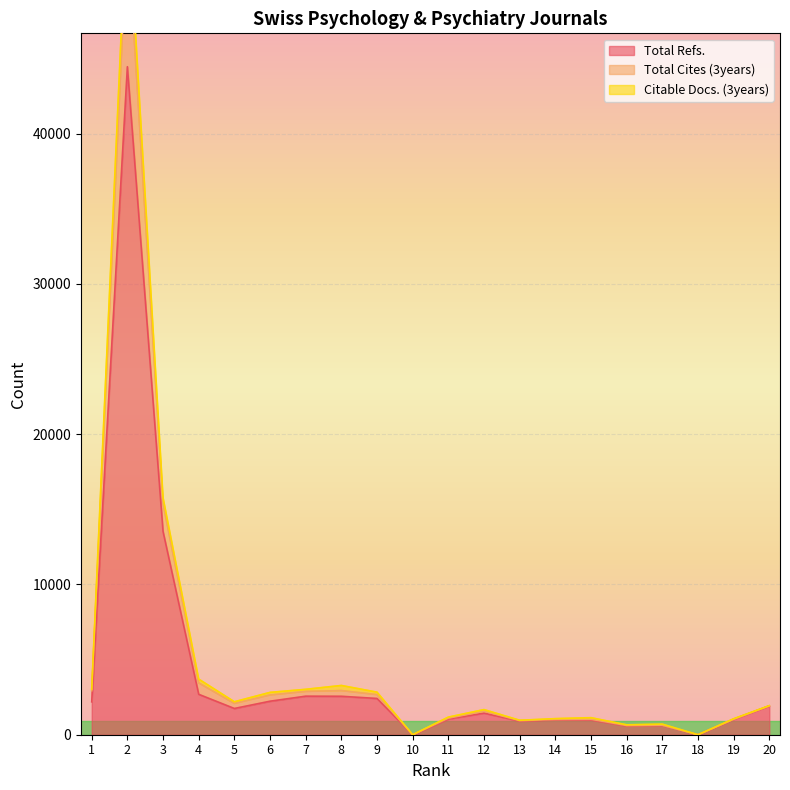

How many data points in Citable Docs. (3years) are above 1920?

9